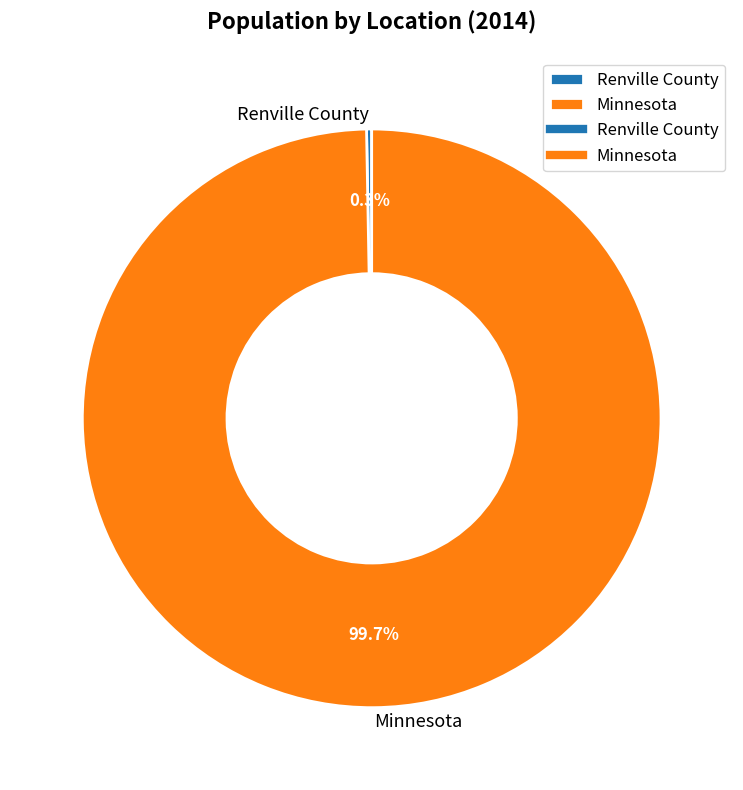

To the nearest percent, what is the difference between the Renville County and Minnesota slice percentages?

99%